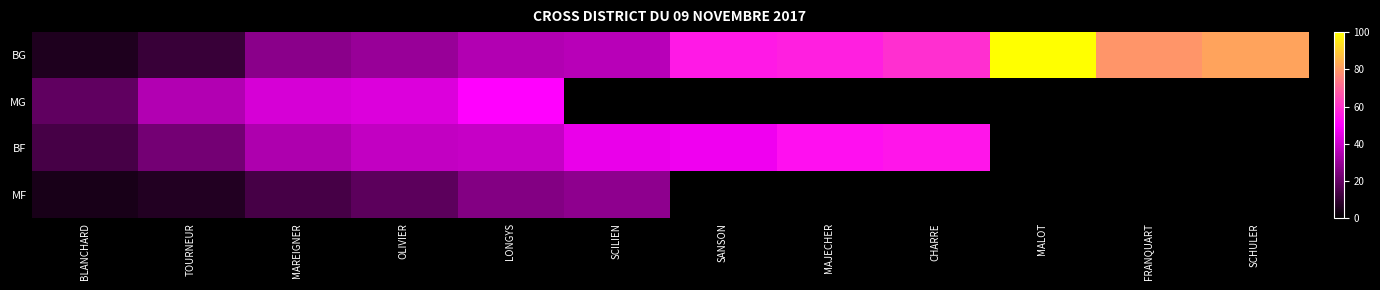

Reading left to right, list all the values displayed in this chart.

BG: BLANCHARD=6	TOURNEUR=11	MAREIGNER=27	OLIVIER=30	LONGYS=35	SCILIEN=36	SANSON=55	MAJECHER=56	CHARRE=59	MALOT=722	FRANQUART=79	SCHULER=82
MG: BLANCHARD=19	TOURNEUR=35	MAREIGNER=42	OLIVIER=43	LONGYS=50	SCILIEN=0	SANSON=0	MAJECHER=0	CHARRE=0	MALOT=0	FRANQUART=0	SCHULER=0
BF: BLANCHARD=14	TOURNEUR=23	MAREIGNER=34	OLIVIER=38	LONGYS=39	SCILIEN=46	SANSON=47	MAJECHER=53	CHARRE=54	MALOT=0	FRANQUART=0	SCHULER=0
MF: BLANCHARD=5	TOURNEUR=7	MAREIGNER=14	OLIVIER=18	LONGYS=26	SCILIEN=28	SANSON=0	MAJECHER=0	CHARRE=0	MALOT=0	FRANQUART=0	SCHULER=0